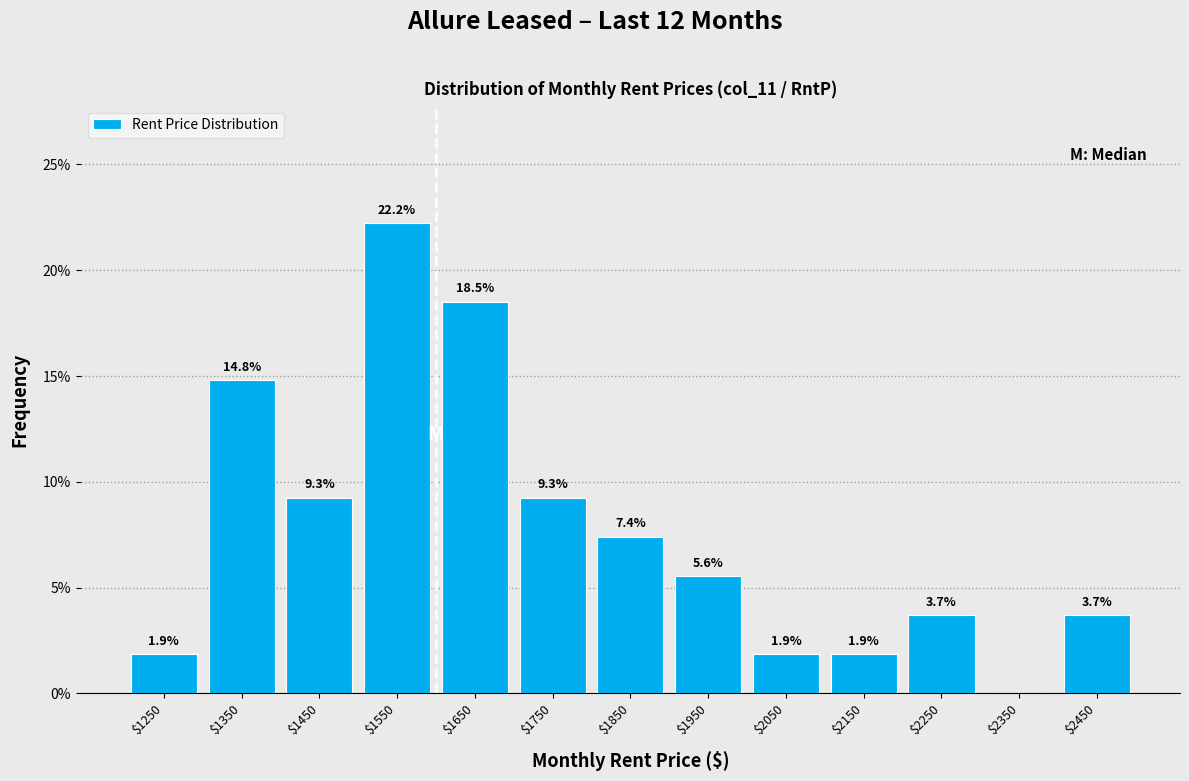

Over which range of the x-axis is the bar tallest?

1500 to 1600